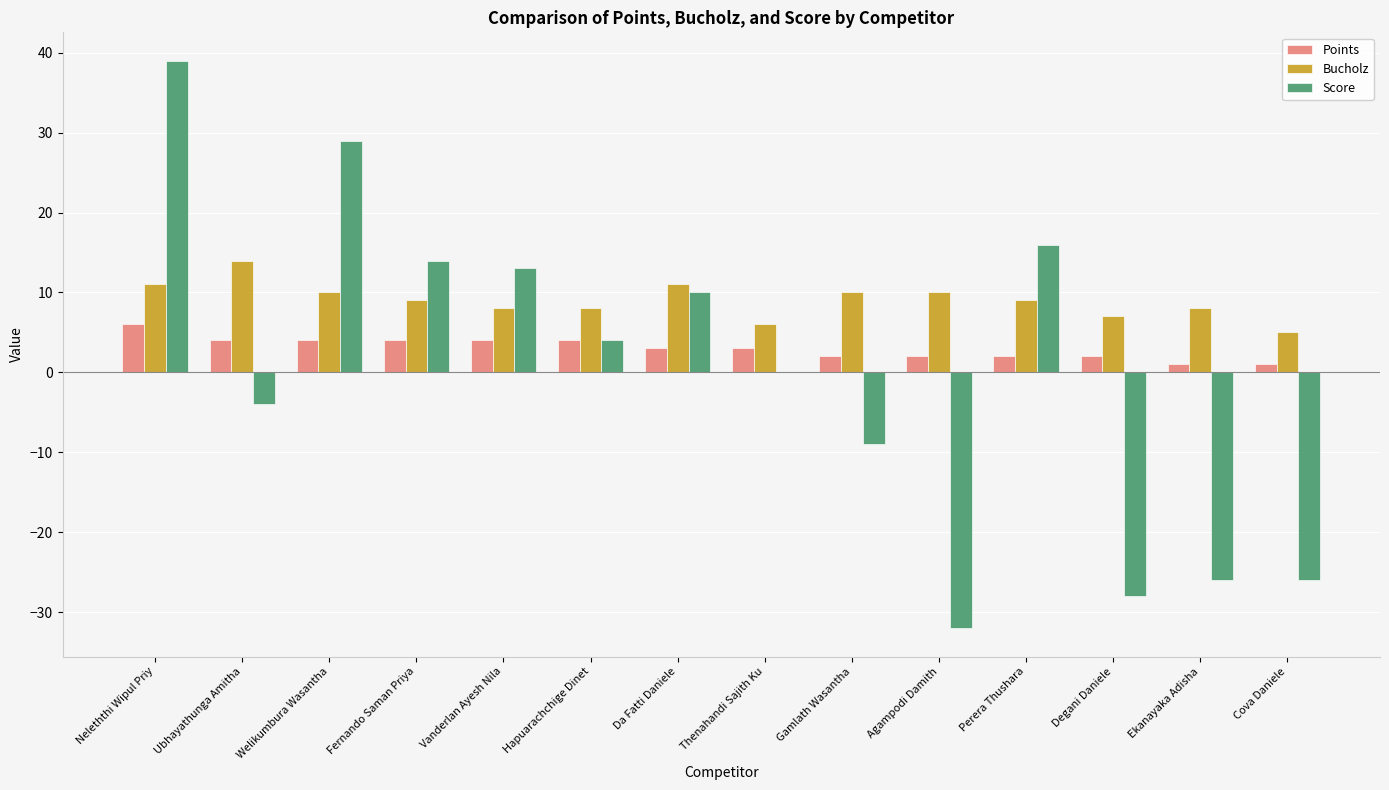

At which category is the sum across all series the highest?

Neleththi Wipul Priy